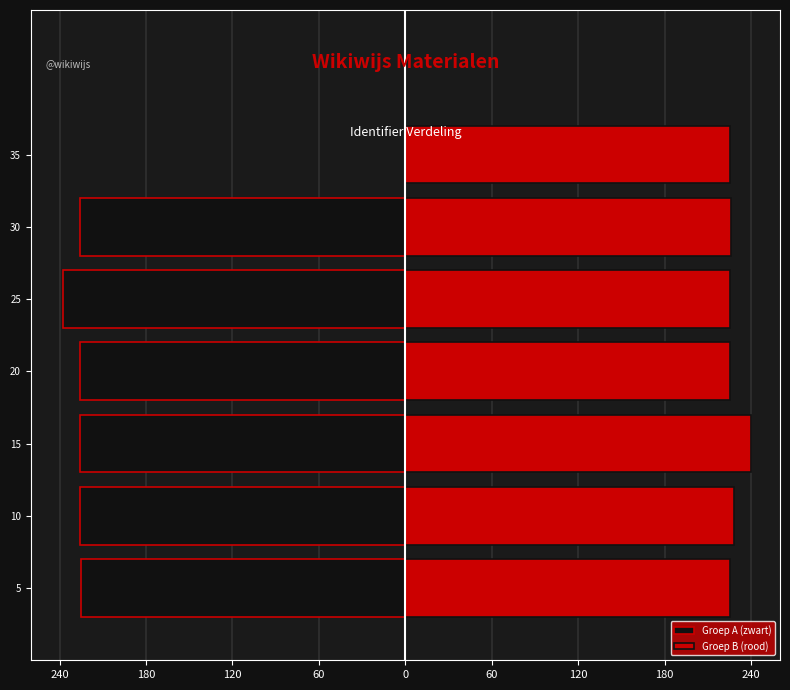

What is the difference between the maximum and minimum values in the Groep A (zwart) series?

237.4